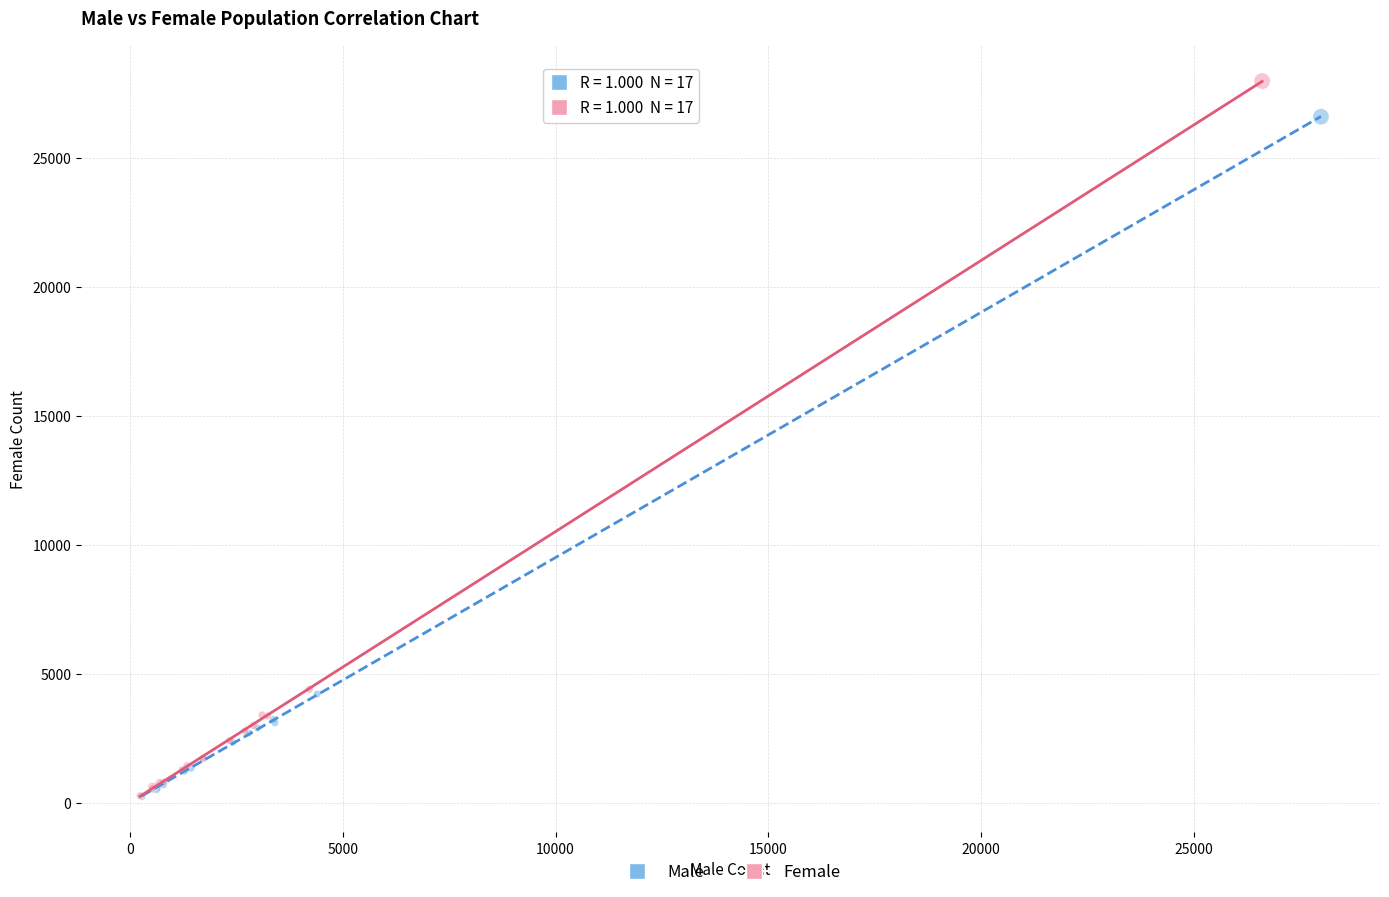

Which series has the largest Y range (max minus min)?

Female